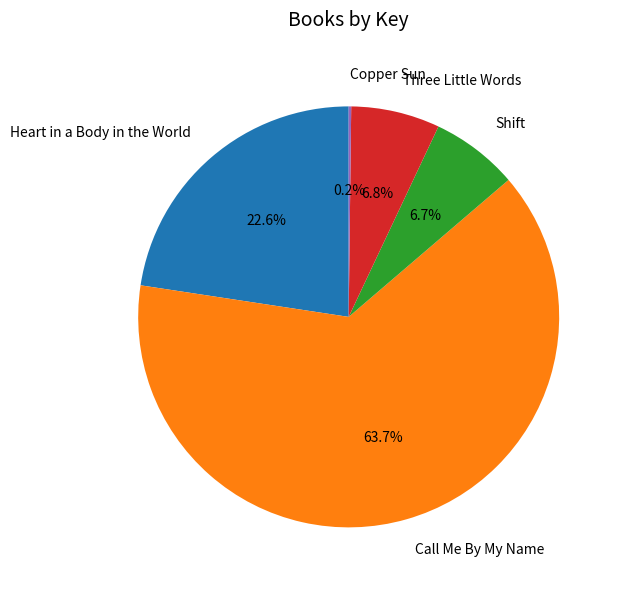

What percentage is NOT represented by Heart in a Body in the World?

77.4%